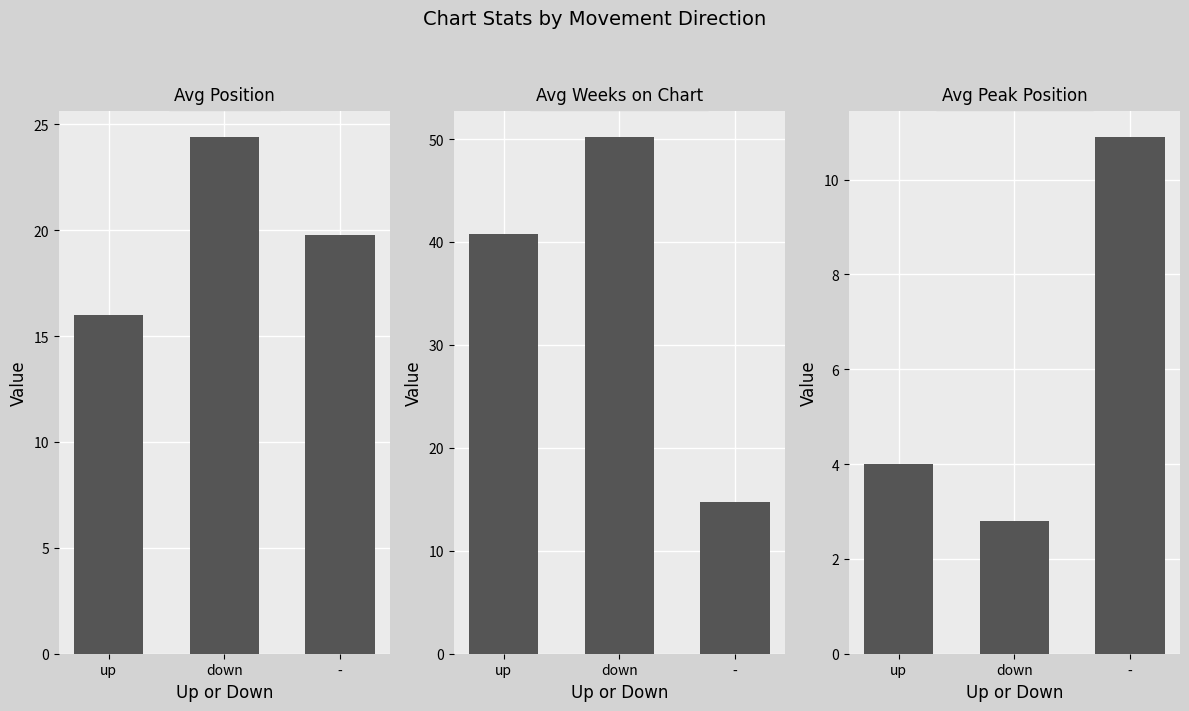

True or false: Avg Position has a value of 24.4 at down.

True